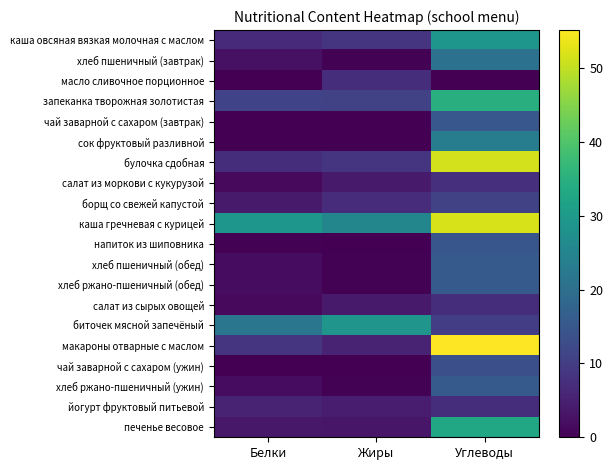

Reading right to left, transcribe all the data shown in this chart.

каша овсяная вязкая молочная с маслом: Углеводы=28.9	Жиры=8.3	Белки=6.5
хлеб пшеничный (завтрак): Углеводы=20.8	Жиры=0.4	Белки=2.4
масло сливочное порционное: Углеводы=0.1	Жиры=7.2	Белки=0.1
запеканка творожная золотистая: Углеводы=34.7	Жиры=10.6	Белки=11.1
чай заварной с сахаром (завтрак): Углеводы=15.0	Жиры=0.0	Белки=0.1
сок фруктовый разливной: Углеводы=23.4	Жиры=0.0	Белки=0.0
булочка сдобная: Углеводы=51.3	Жиры=8.5	Белки=7.1
салат из моркови с кукурузой: Углеводы=7.5	Жиры=4.1	Белки=1.3
борщ со свежей капустой: Углеводы=10.8	Жиры=6.9	Белки=4.1
каша гречневая с курицей: Углеводы=51.8	Жиры=25.2	Белки=29.0
напиток из шиповника: Углеводы=14.8	Жиры=0.0	Белки=0.2
хлеб пшеничный (обед): Углеводы=15.6	Жиры=0.3	Белки=1.8
хлеб ржано-пшеничный (обед): Углеводы=15.6	Жиры=0.3	Белки=1.8
салат из сырых овощей: Углеводы=7.1	Жиры=4.1	Белки=1.5
биточек мясной запечёный: Углеводы=10.1	Жиры=28.7	Белки=21.6
макароны отварные с маслом: Углеводы=55.2	Жиры=5.4	Белки=8.3
чай заварной с сахаром (ужин): Углеводы=13.5	Жиры=0.0	Белки=0.1
хлеб ржано-пшеничный (ужин): Углеводы=15.6	Жиры=0.3	Белки=1.8
йогурт фруктовый питьевой: Углеводы=7.2	Жиры=4.5	Белки=5.4
печенье весовое: Углеводы=33.0	Жиры=3.3	Белки=3.5